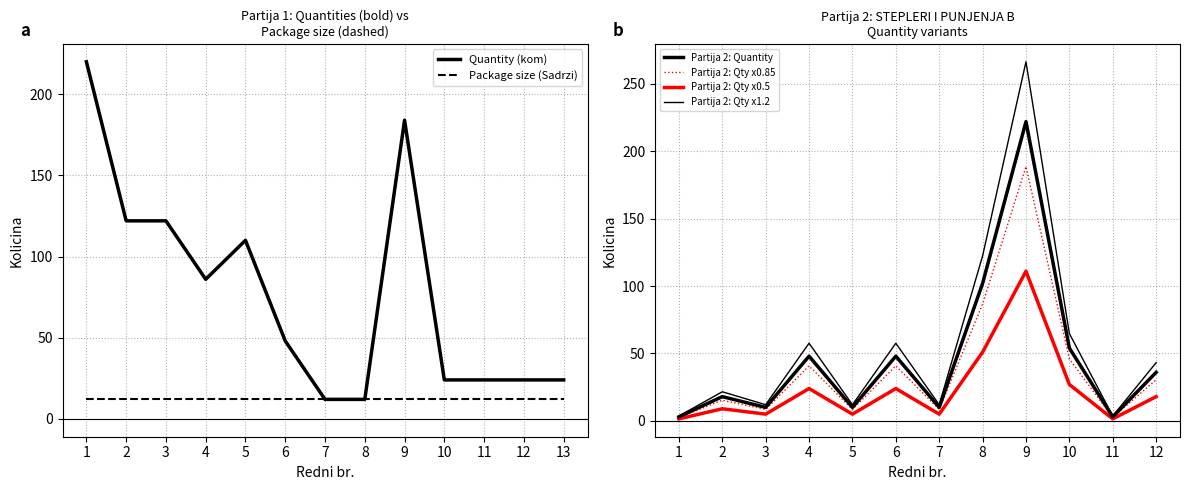

At which category does the data reach its first local peak?

5